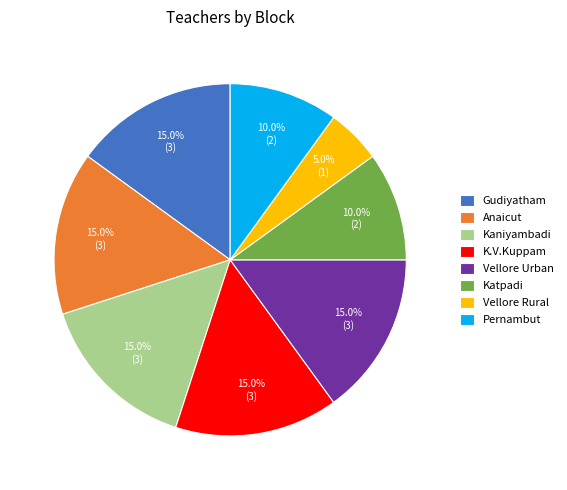

Is there any slice that represents more than half of the pie?

No